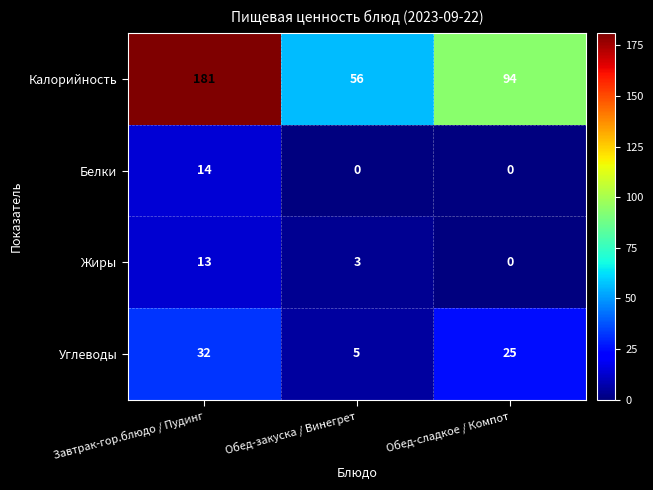

The Белки series shows 0 at Обед-сладкое / Компот. True or false?

True